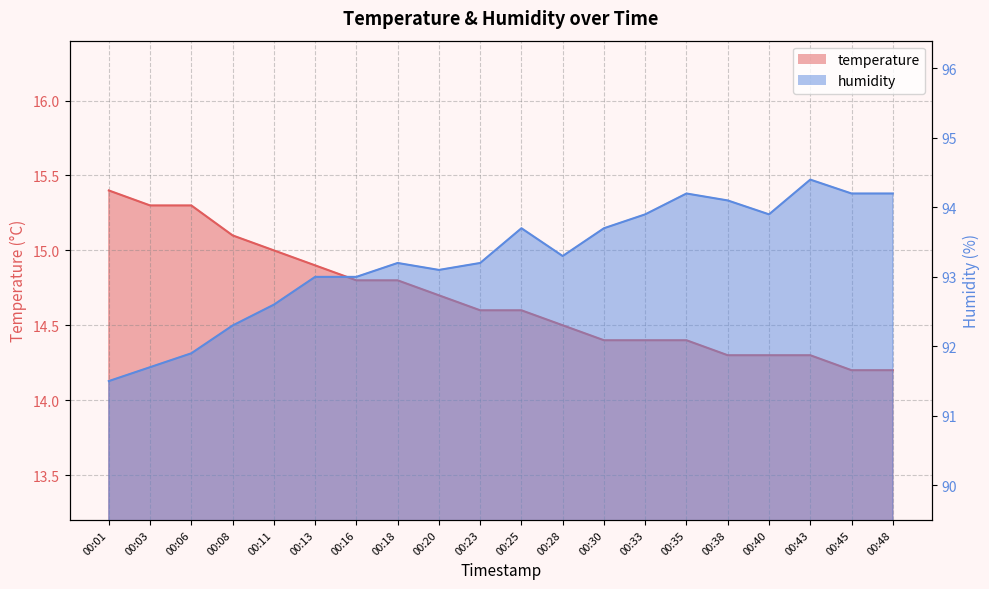

What is the difference between the highest and lowest values at 00:48?

80.0